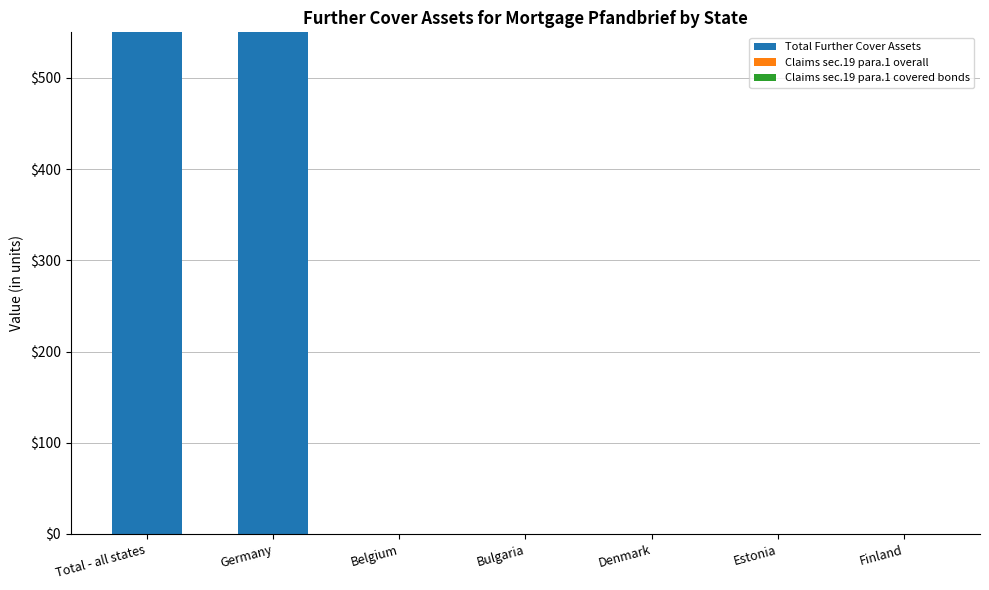

Reading left to right, what are all the values shown in this chart?

Total - all states=550	Germany=550	Belgium=0	Bulgaria=0	Denmark=0	Estonia=0	Finland=0